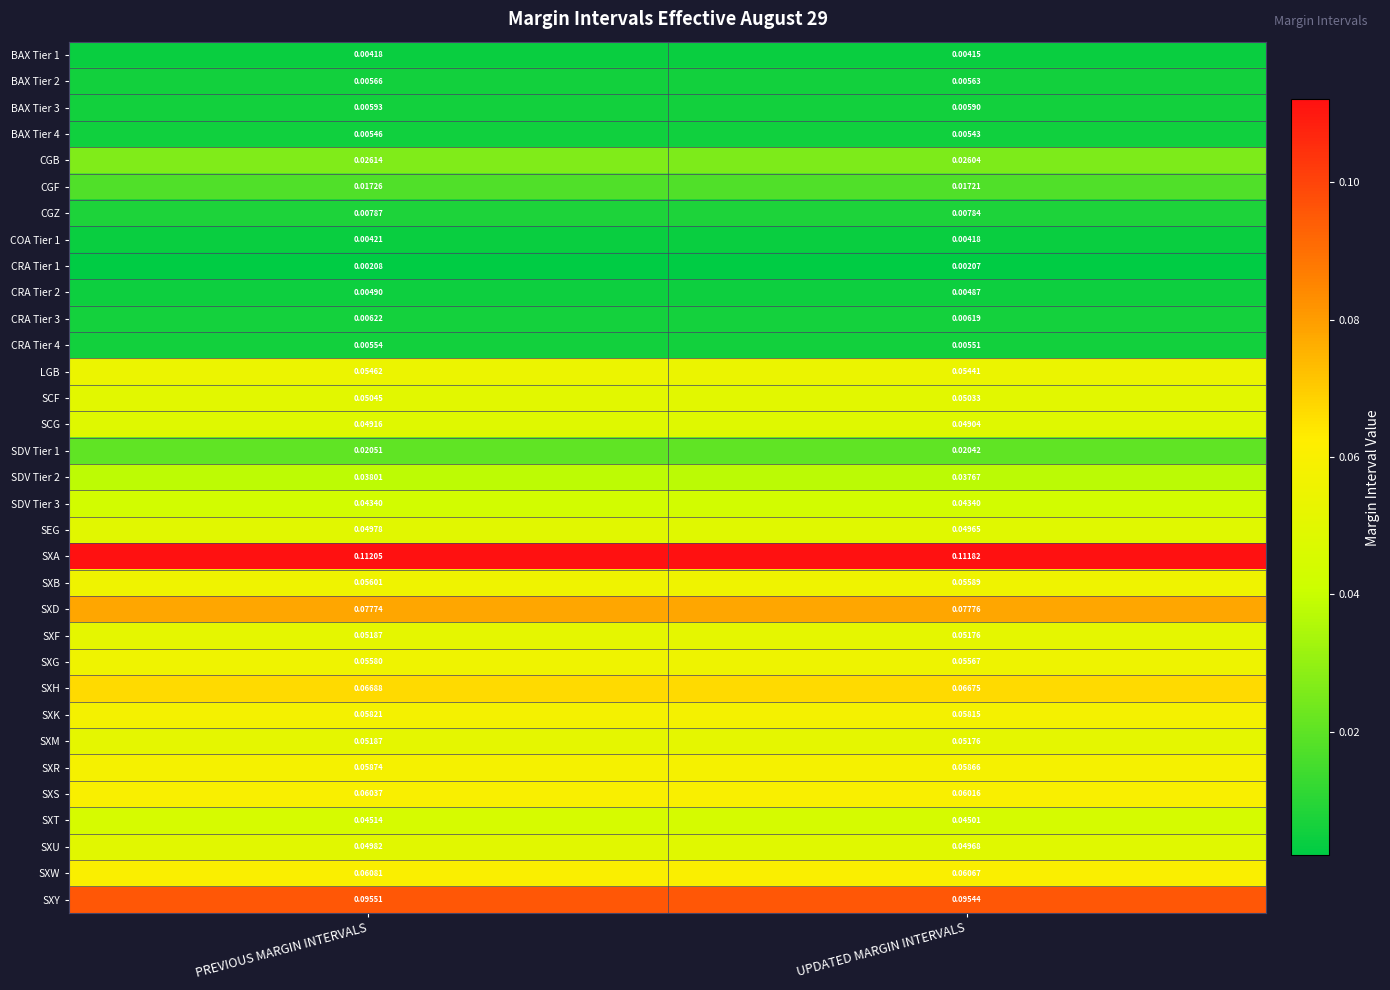

Which category has the lowest value across all series?

UPDATED MARGIN INTERVALS